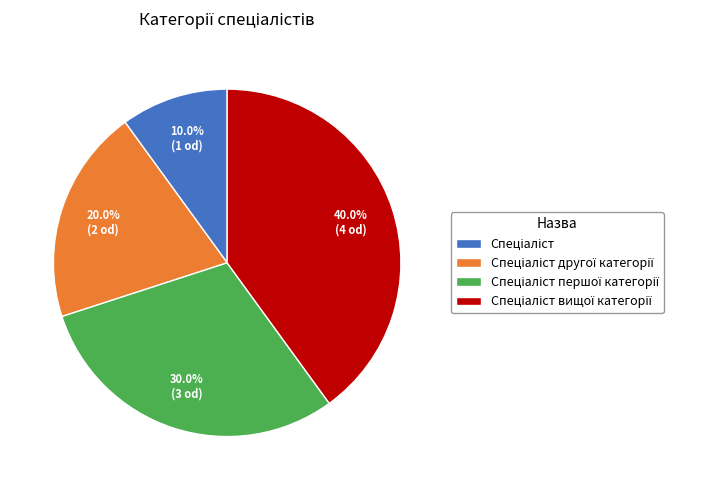

Is there any slice that represents more than half of the pie?

No